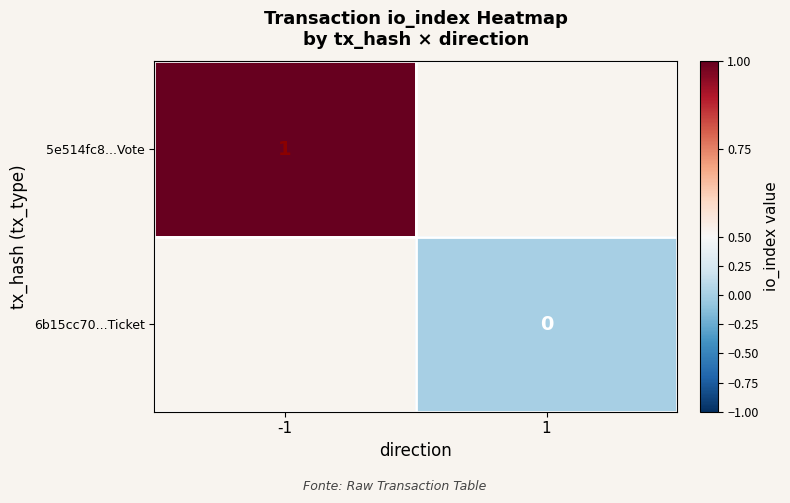

True or false: 5e514fc8...Vote has a value of 0.4 at -1.

False